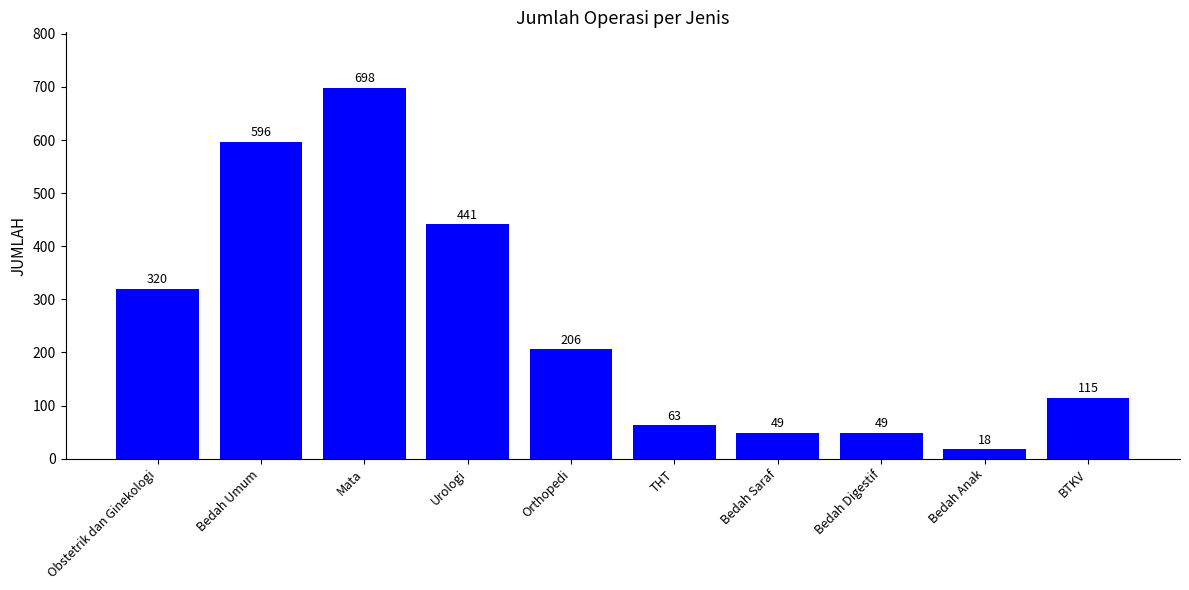

How many distinct data groups are displayed?

1